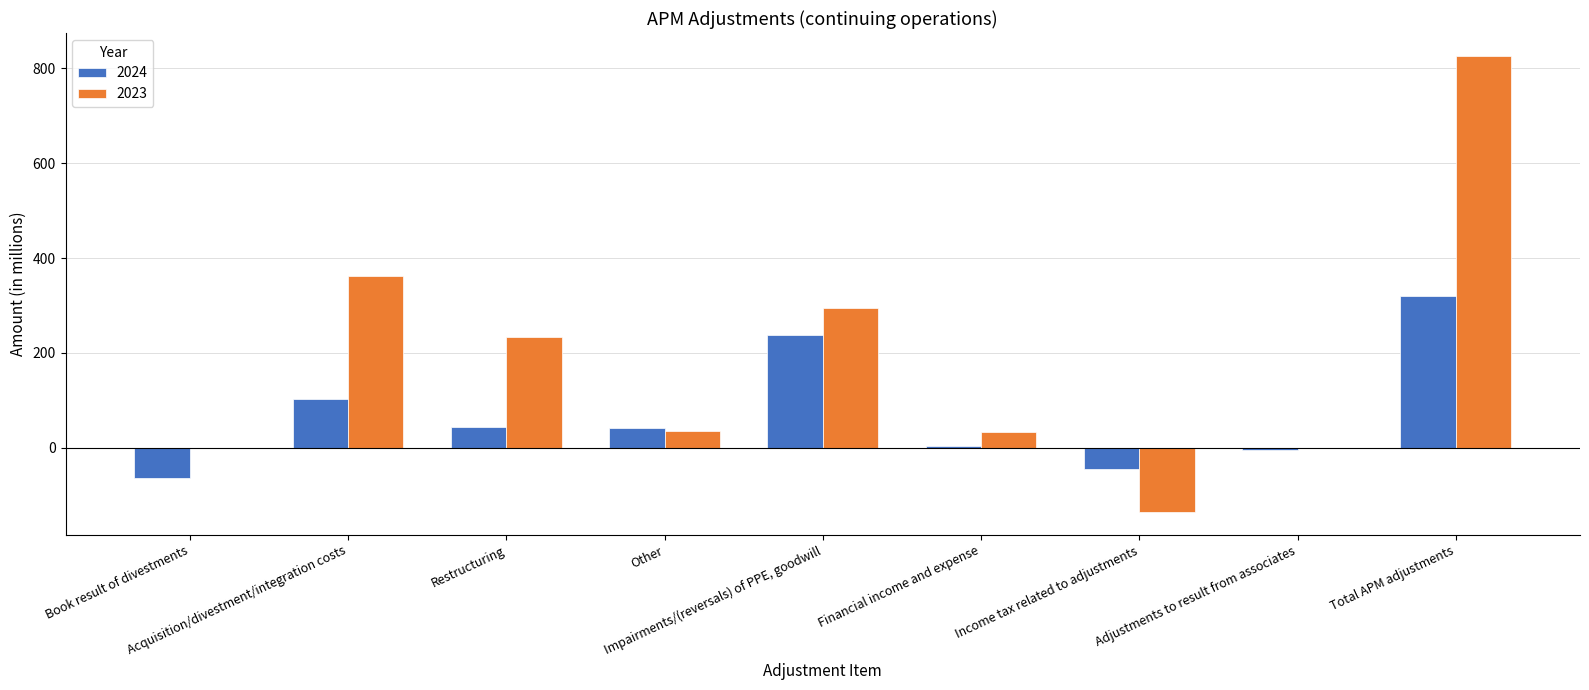

What are all the series names shown in the legend?

2024, 2023